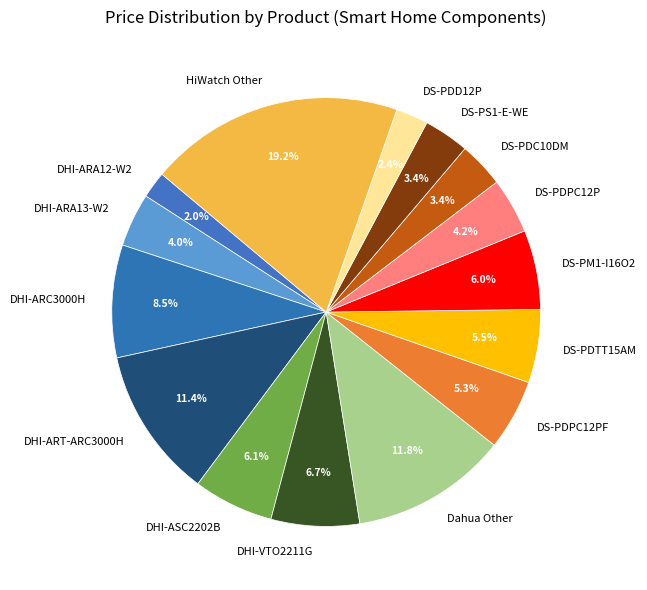

Combined, do DS-PDD12P and DHI-VTO2211G account for over 50%?

No